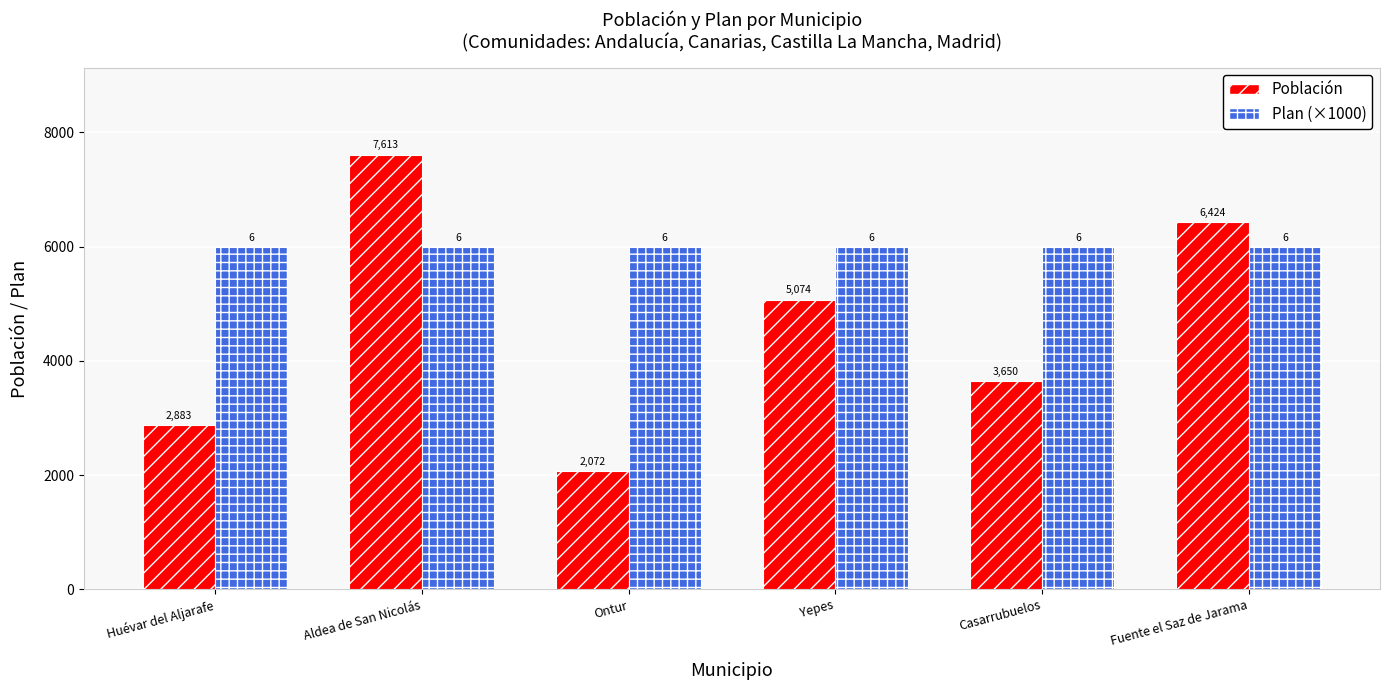

What is the average value of the Plan (×1000) series?

6000